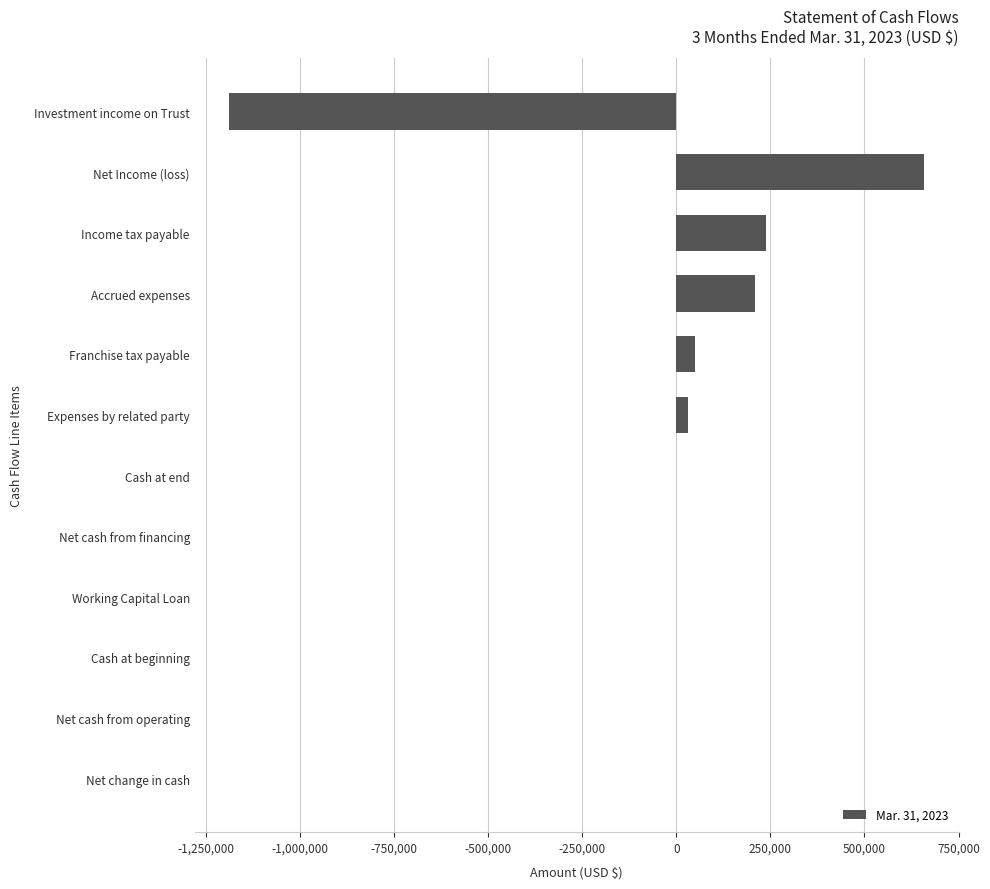

What is the maximum value shown in the chart?

658134